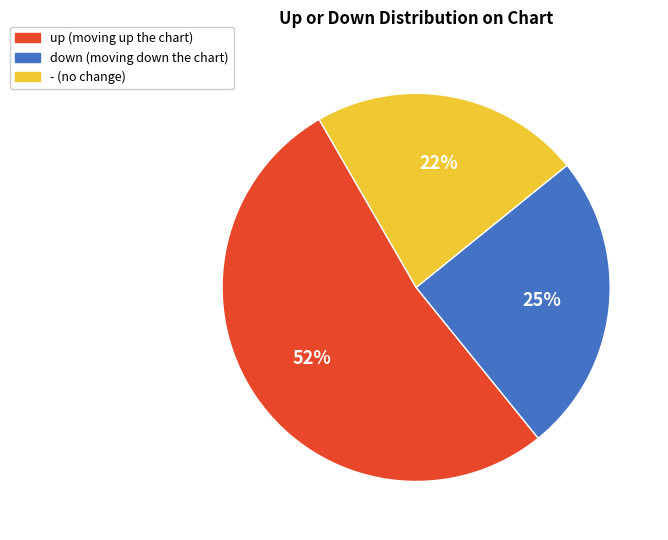

How many segments does this pie chart have?

3